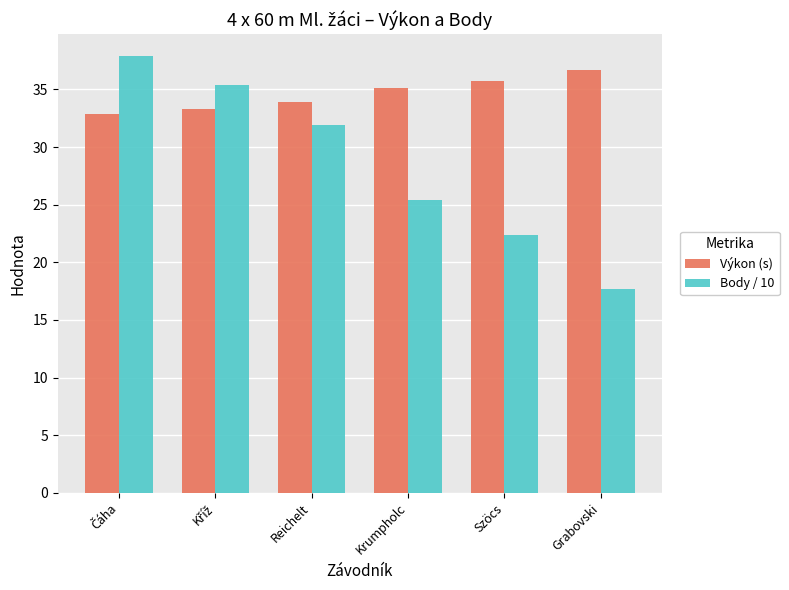

Reading left to right, what are all the values shown in this chart?

Výkon (s): 32.9	33.3	33.9	35.1	35.7	36.7
Body / 10: 37.9	35.4	31.9	25.4	22.4	17.7